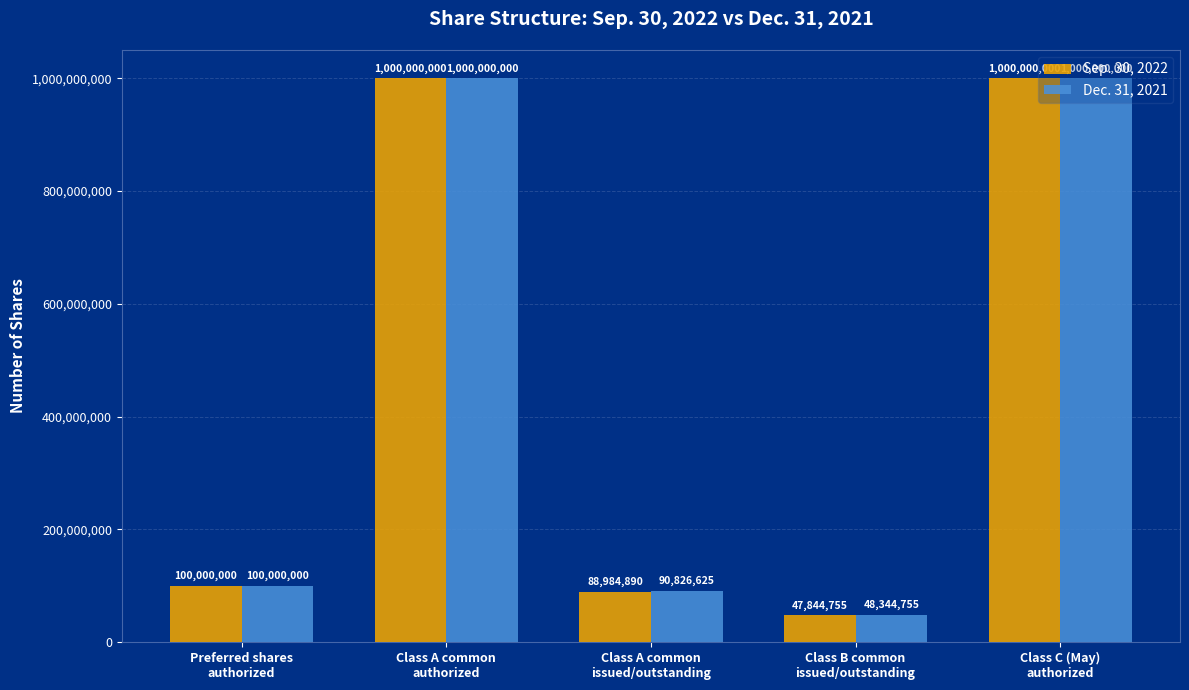

What is the difference between the maximum and minimum values in the Sep. 30, 2022 series?

952155245